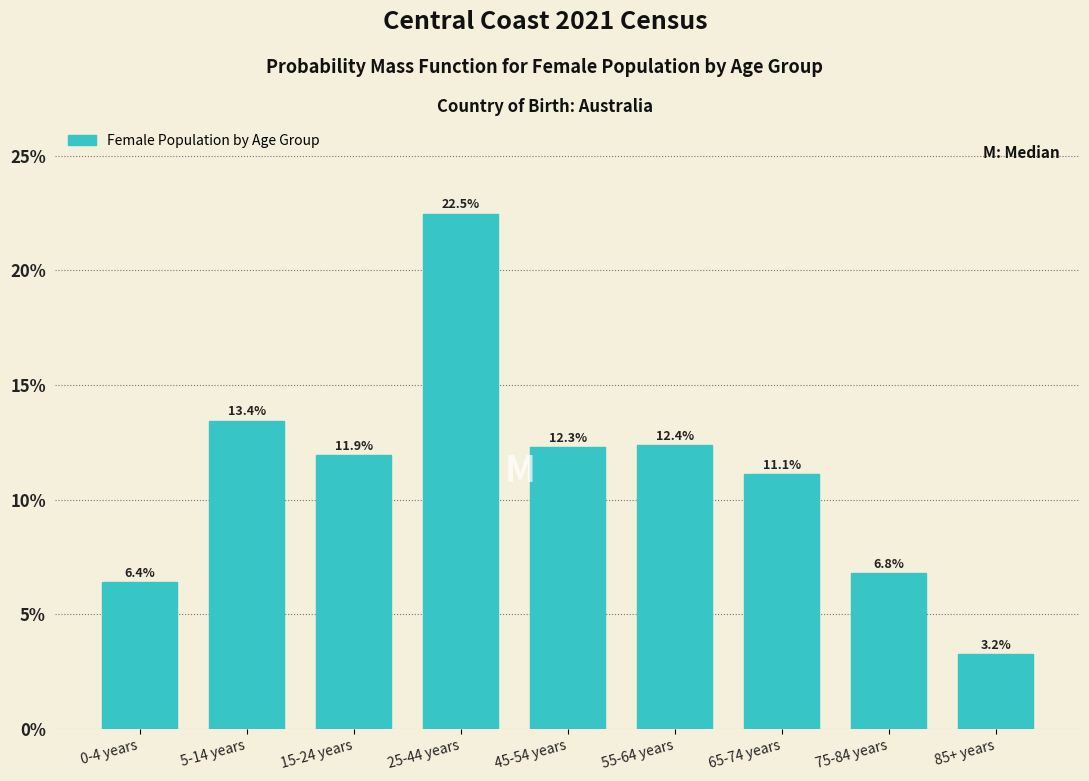

Reading right to left, what are all the values shown in this chart?

85+ years=3.2	75-84 years=6.8	65-74 years=11.1	55-64 years=12.4	45-54 years=12.3	25-44 years=22.5	15-24 years=11.9	5-14 years=13.4	0-4 years=6.4